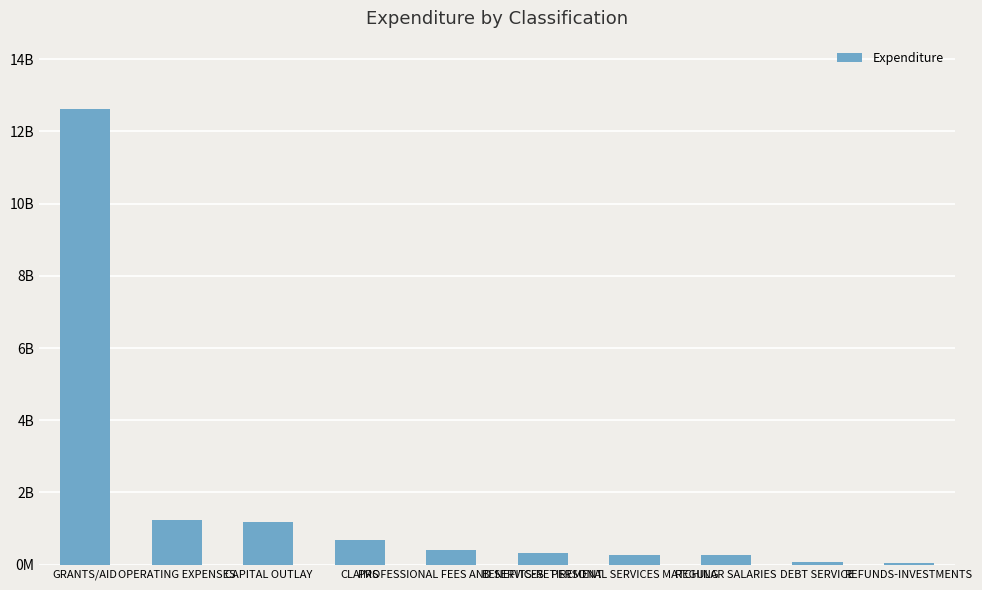

Reading right to left, what are all the values shown in this chart?

39594512.1	75420363.3	256996350.8	270828976.8	308726027.2	407191490.8	687727852.2	1192124942.7	1249914164.6	12620571120.5